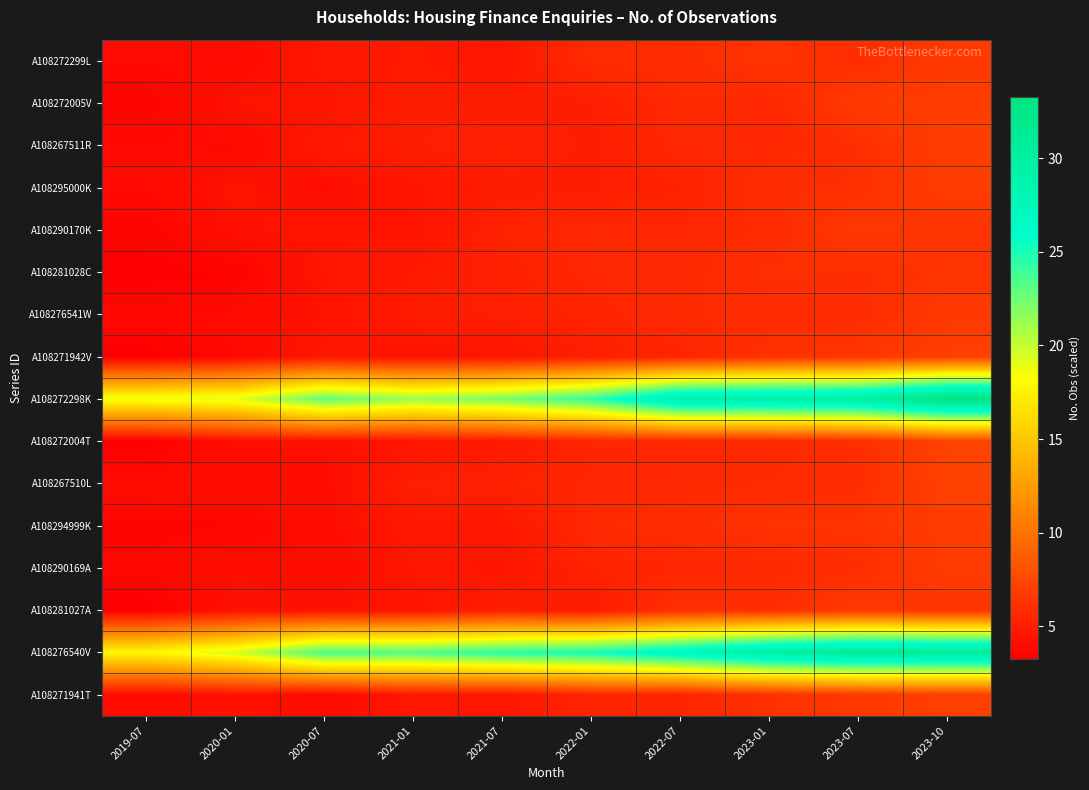

Count the number of categories in the chart.

10